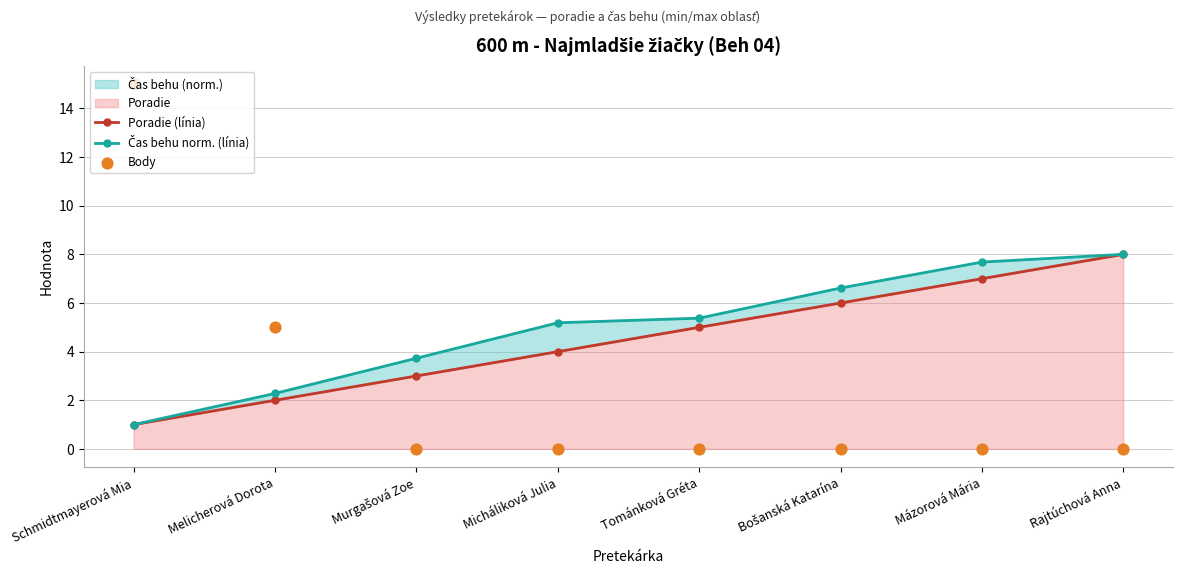

At how many categories does at least one series exceed 3?

8